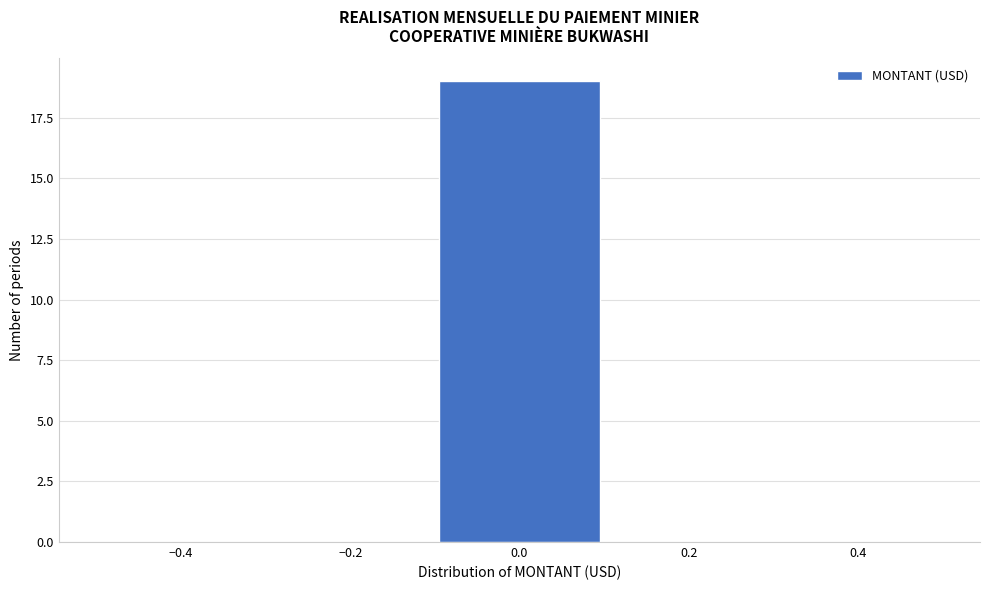

Reading left to right, list every bar in this chart as the range it spans on the x-axis followed by its height. The values are not printed on the chart, so give them approximately, as read against the axis.

-0.5 to -0.3: 0
-0.3 to -0.1: 0
-0.1 to 0.1: 19
0.1 to 0.3: 0
0.3 to 0.5: 0